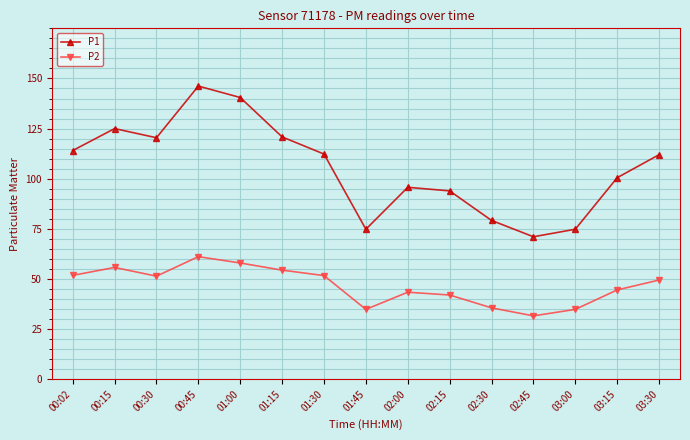

True or false: P1 and P2 intersect in this chart.

False